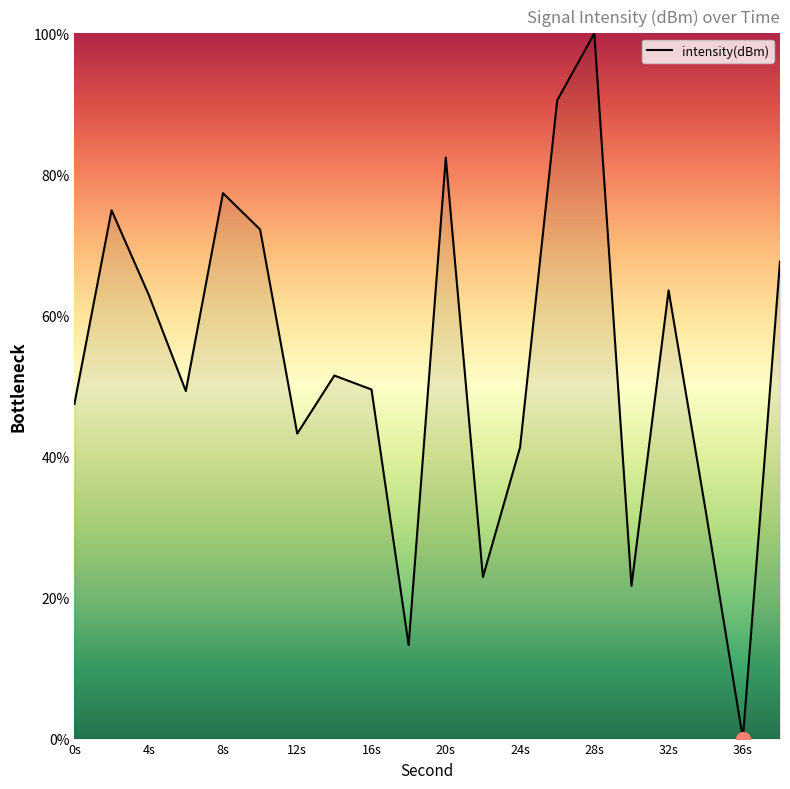

What is the difference between the second highest and minimum values?

90.5